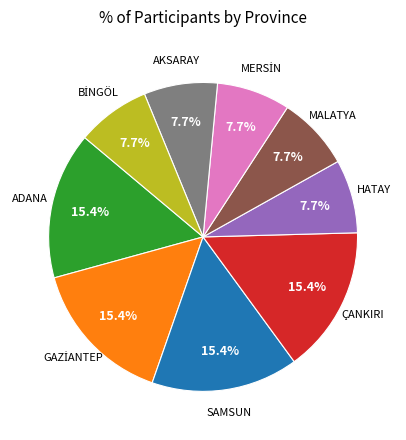

Count the number of slices in the pie.

9